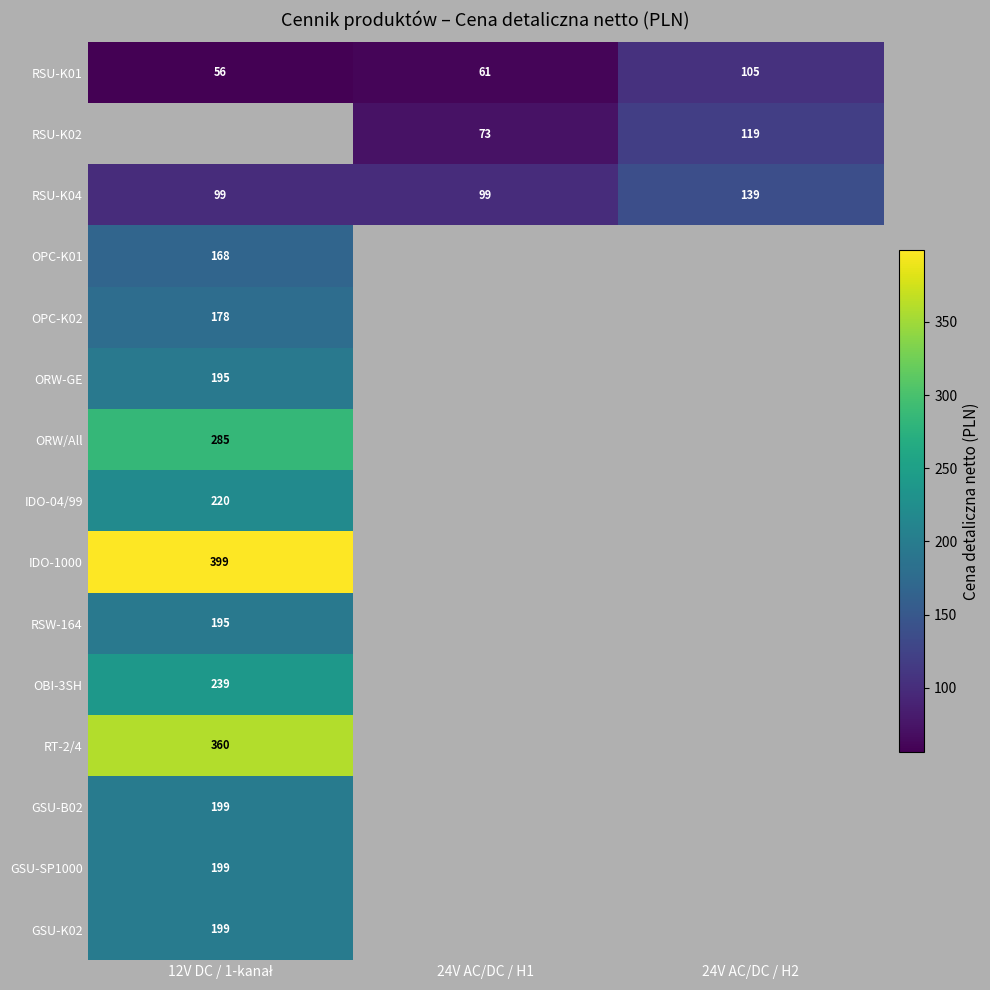

Is it true that RSU-K02 equals 43 at 24V AC/DC / H1?

False